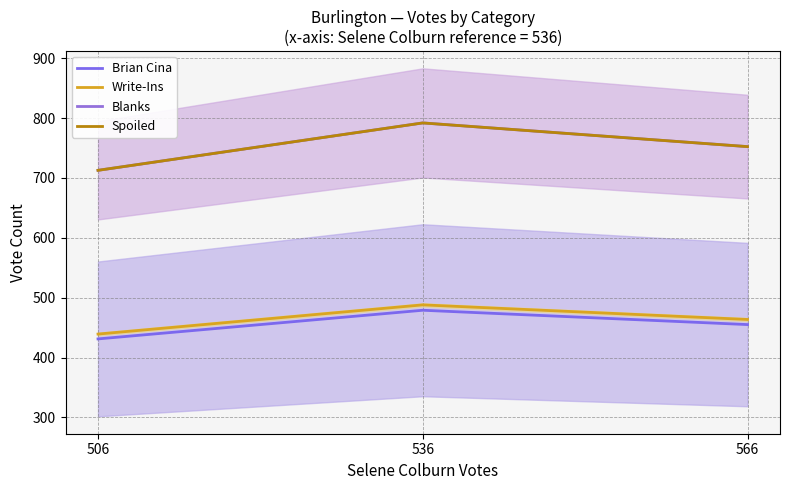

What is the value of the Write-Ins point at the 2nd from the left?

488.0